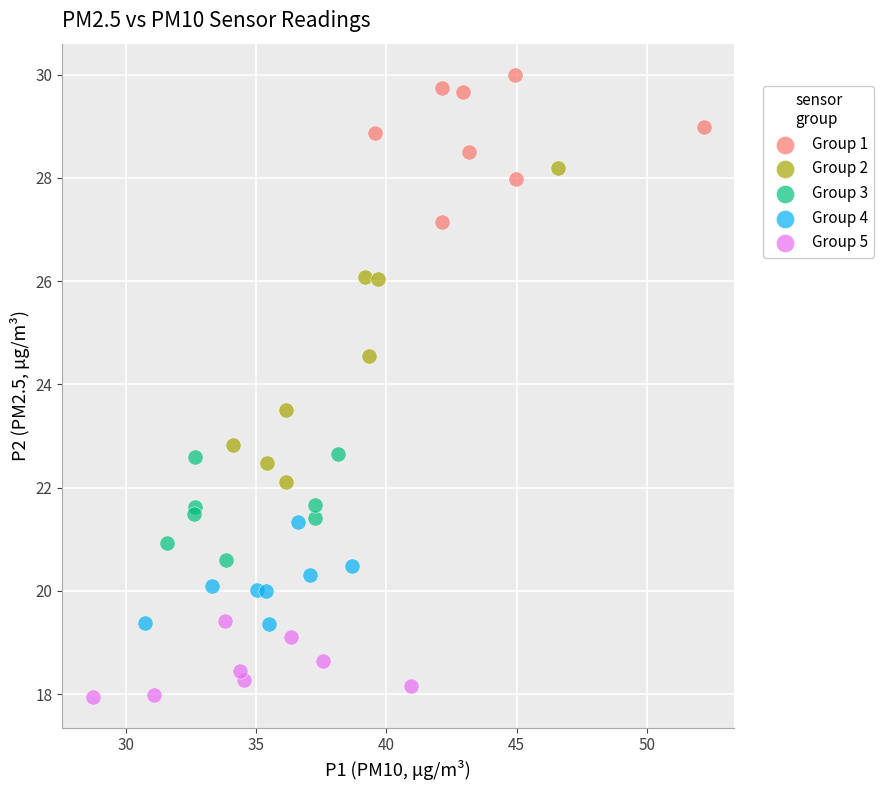

What are all the series names shown in the legend?

Group 1, Group 2, Group 3, Group 4, Group 5